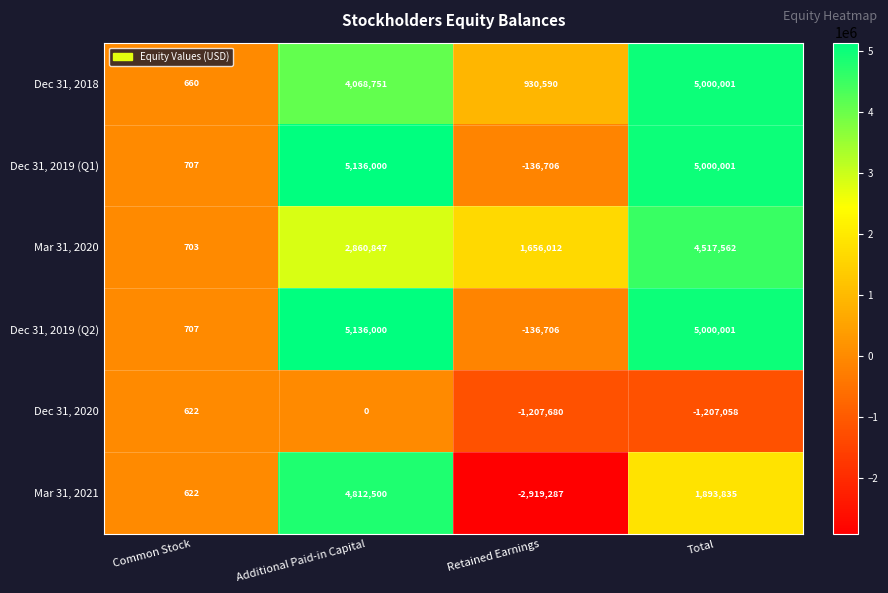

Reading right to left, what are all the values shown in this chart?

Dec 31, 2018: Total=5000001	Retained Earnings=930590	Additional Paid-in Capital=4068751	Common Stock=660
Dec 31, 2019 (Q1): Total=5000001	Retained Earnings=-136706	Additional Paid-in Capital=5136000	Common Stock=707
Mar 31, 2020: Total=4517562	Retained Earnings=1656012	Additional Paid-in Capital=2860847	Common Stock=703
Dec 31, 2019 (Q2): Total=5000001	Retained Earnings=-136706	Additional Paid-in Capital=5136000	Common Stock=707
Dec 31, 2020: Total=-1207058	Retained Earnings=-1207680	Additional Paid-in Capital=0	Common Stock=622
Mar 31, 2021: Total=1893835	Retained Earnings=-2919287	Additional Paid-in Capital=4812500	Common Stock=622